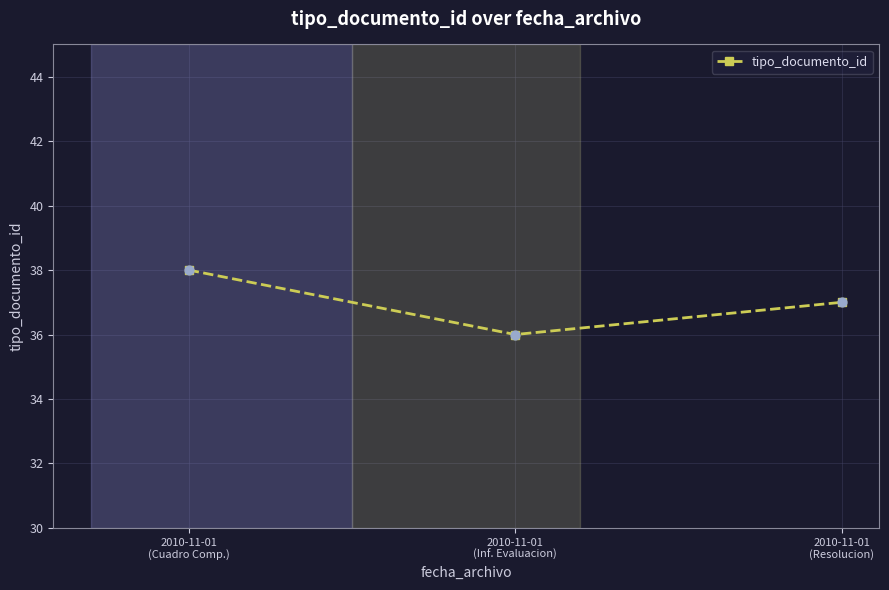

Which has a higher value, 2010-11-01
(Cuadro Comp.) or 2010-11-01
(Inf. Evaluacion)?

2010-11-01
(Cuadro Comp.)